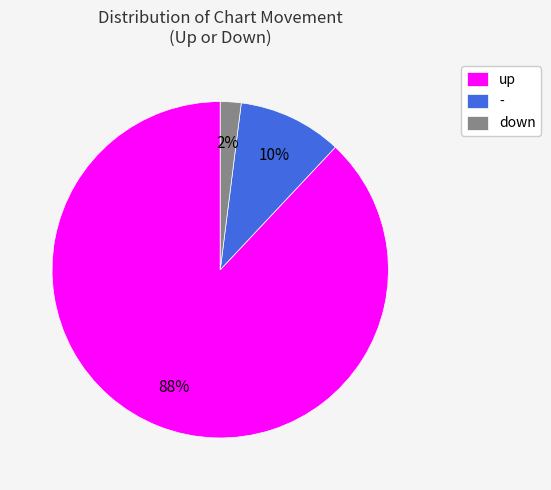

Which slice is the largest?

up